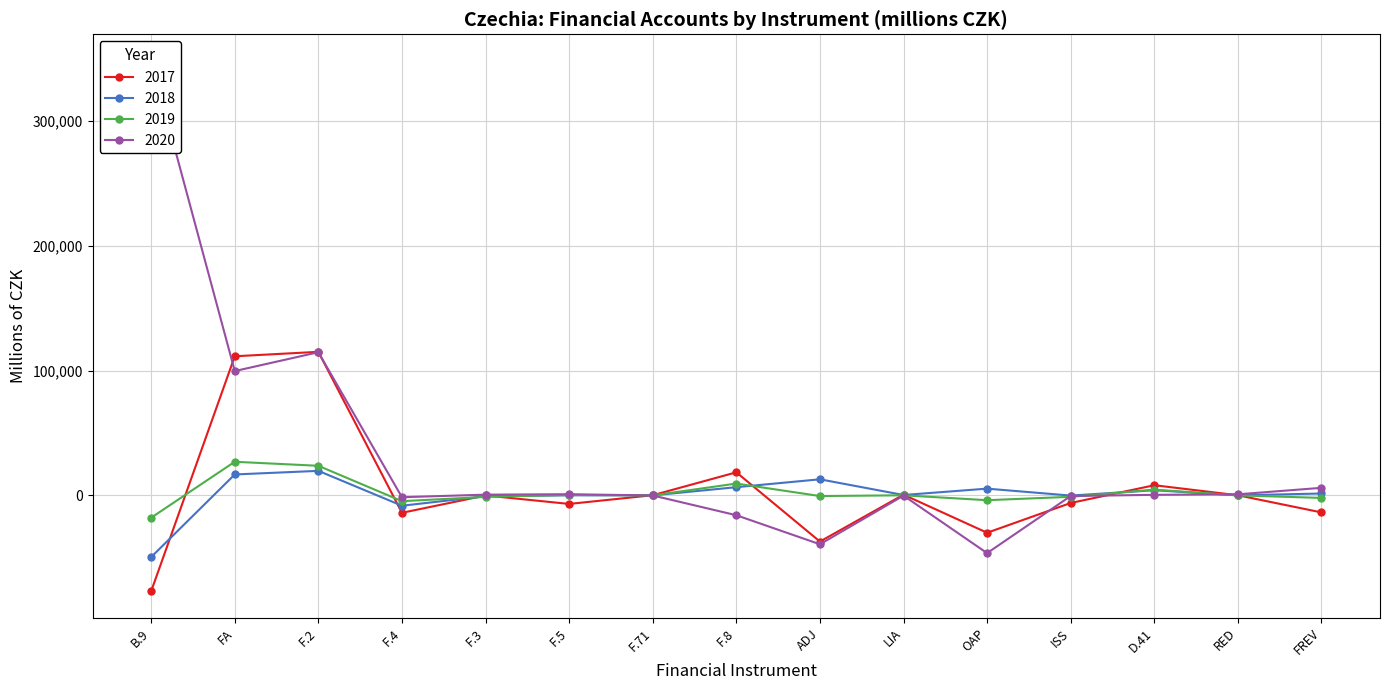

Read the 2017 value at LIA.

574